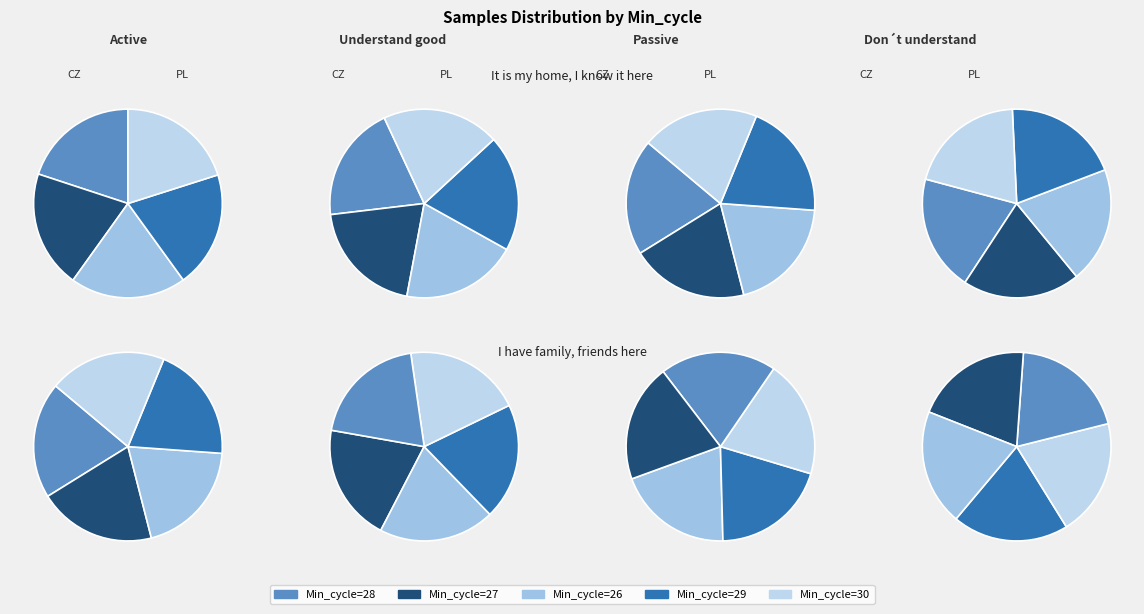

What percentage is the 28 slice, to the nearest percent?

20%